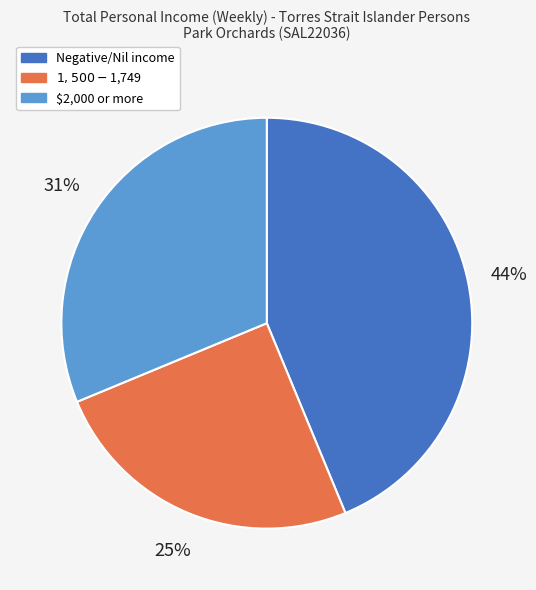

To the nearest percent, what is the average slice percentage?

33%